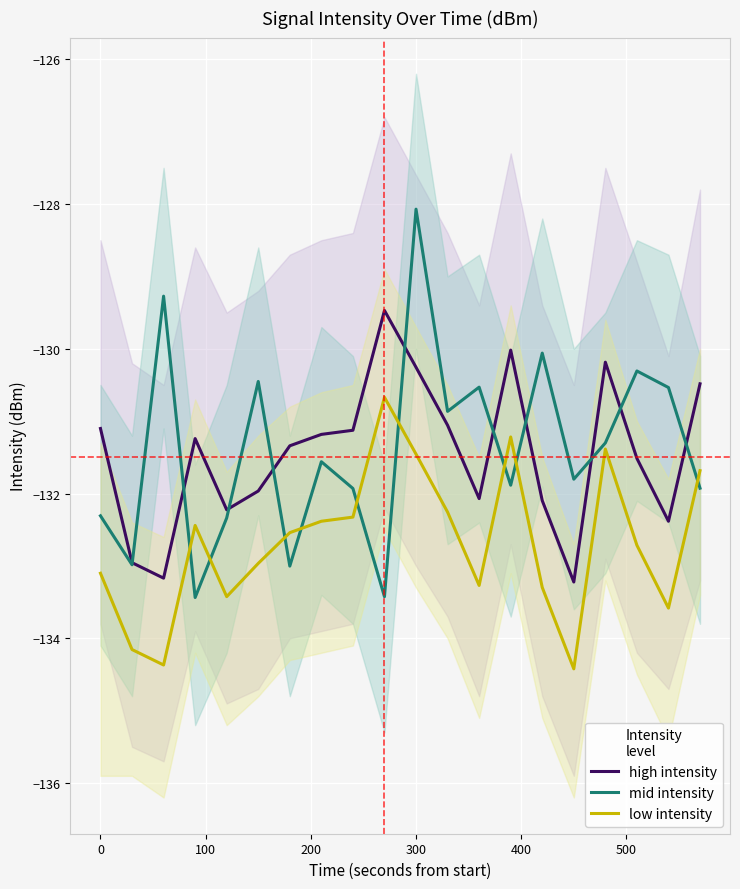

What is the minimum value for low intensity?

-134.4